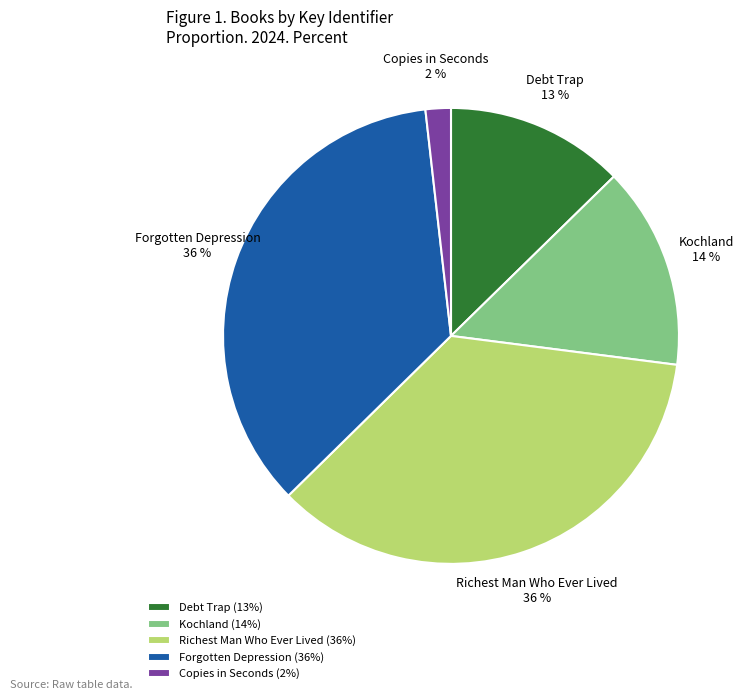

Is Debt Trap the majority of the pie?

No